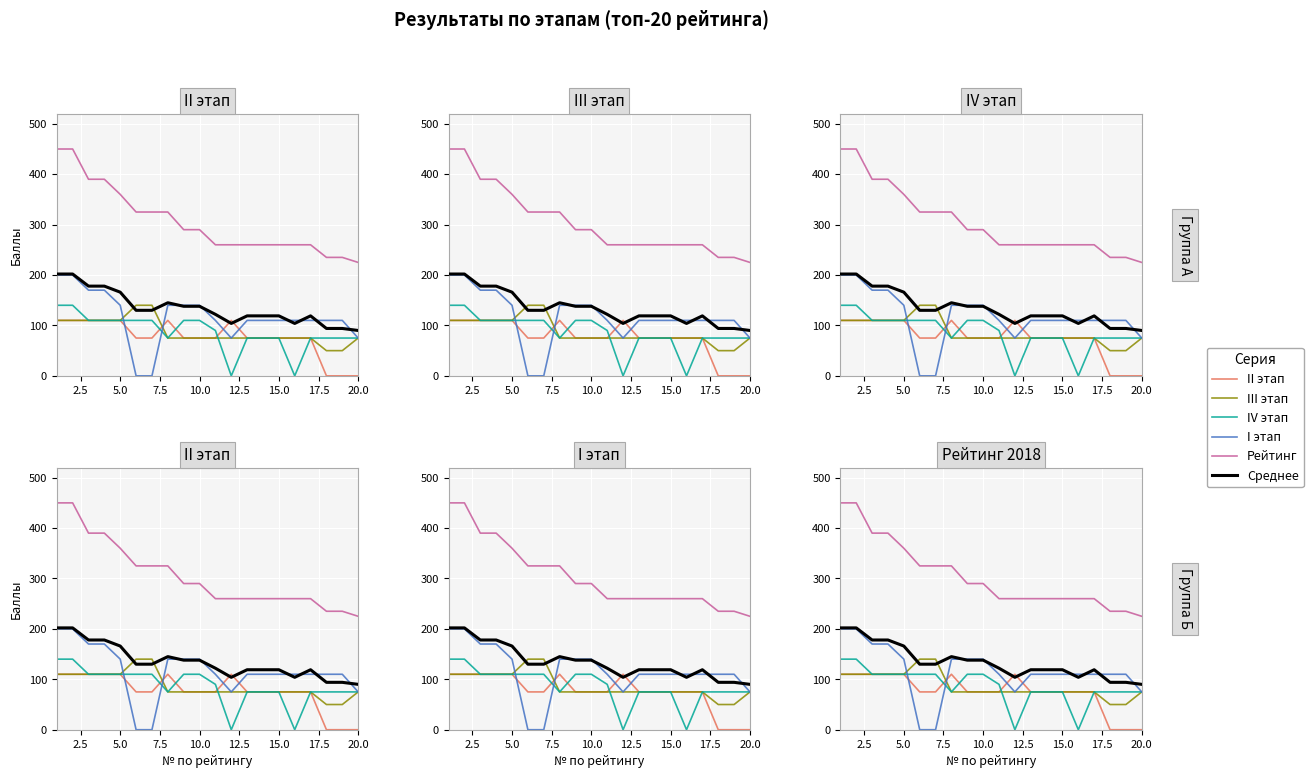

Which series has the widest spread of values?

Рейтинг